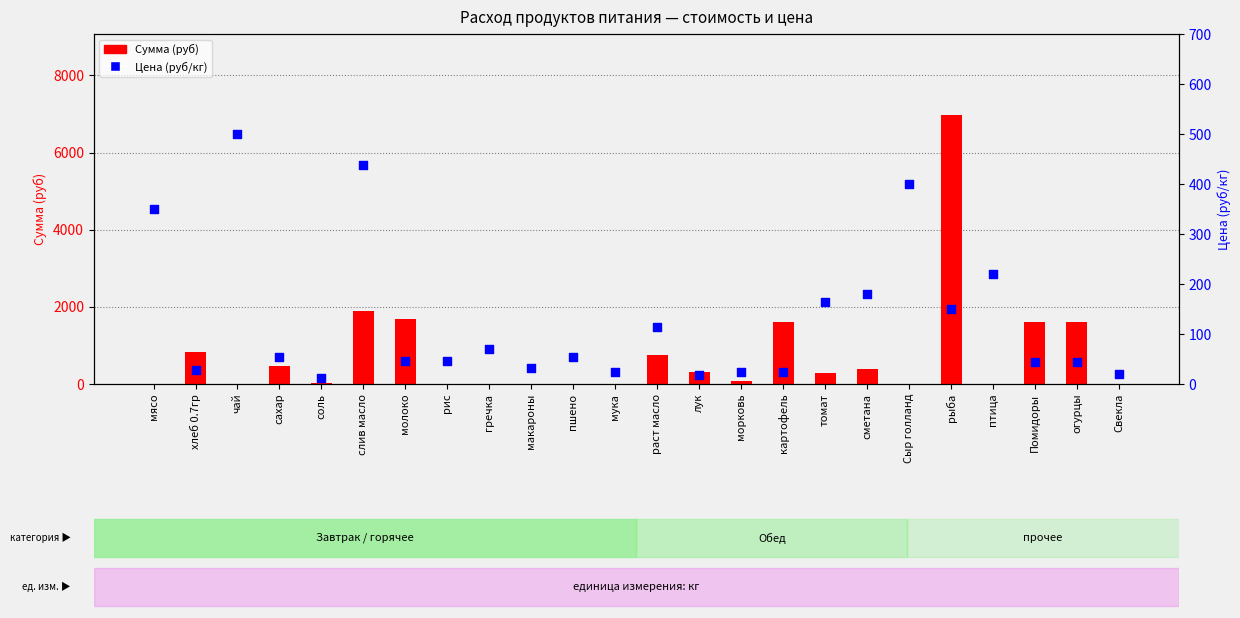

Which series has the largest total across all categories?

Сумма (руб)